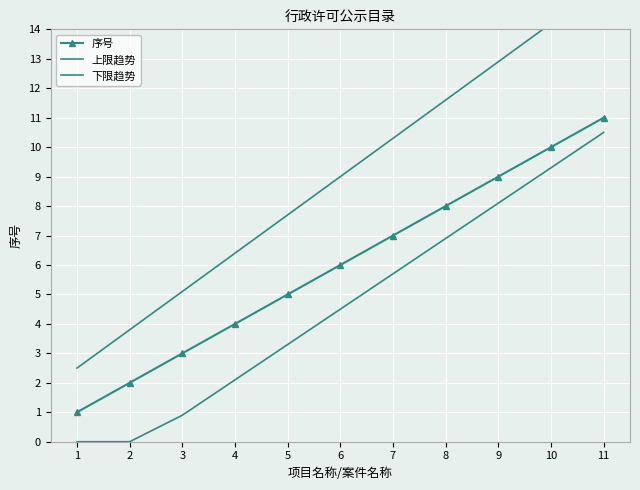

At which label does 下限趋势 first exceed 4?

6